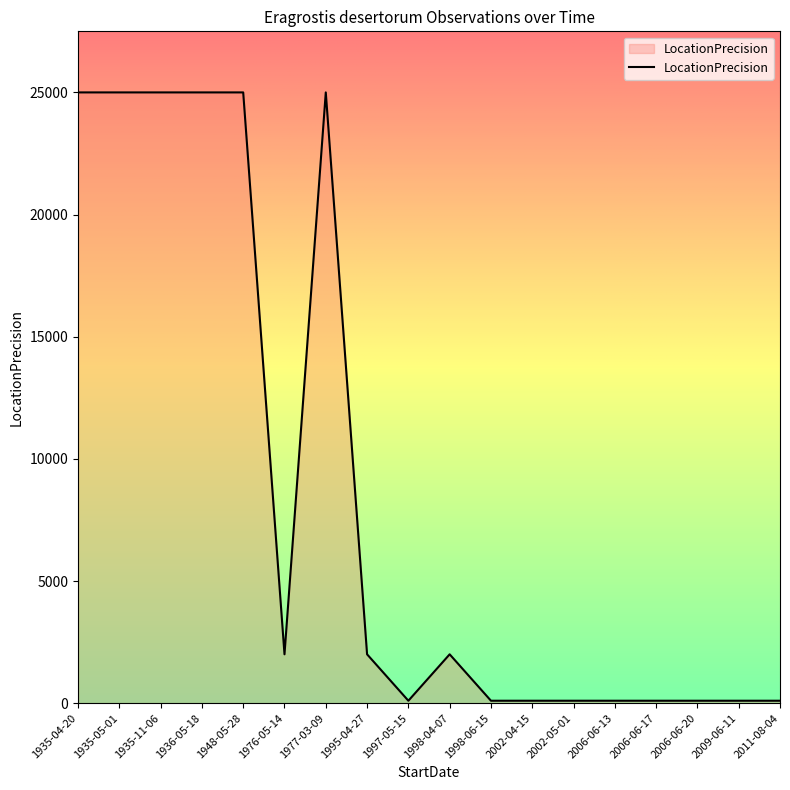

The value at 1948-05-28 is 25000. True or false?

True